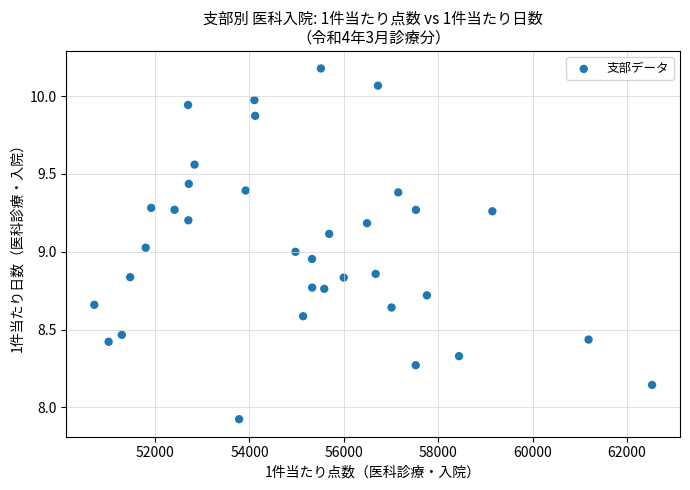

What is the range of Y values (max minus min)?

2.3